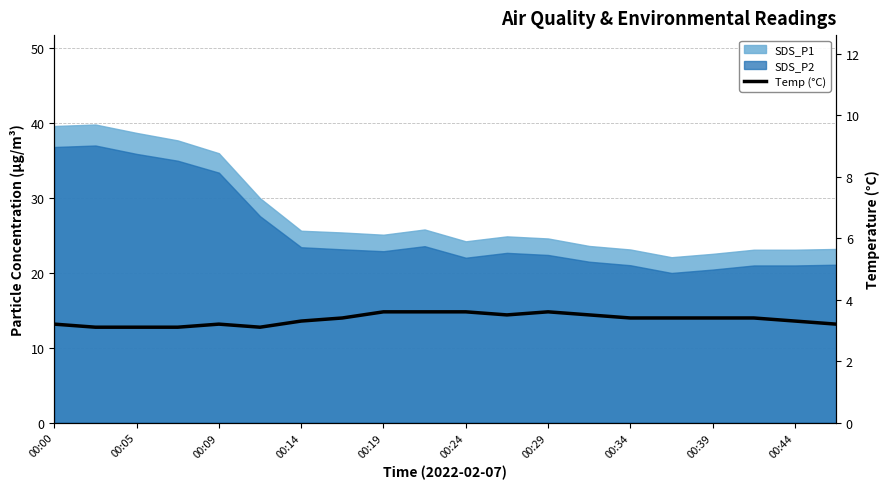

How many lines are shown in the chart?

1